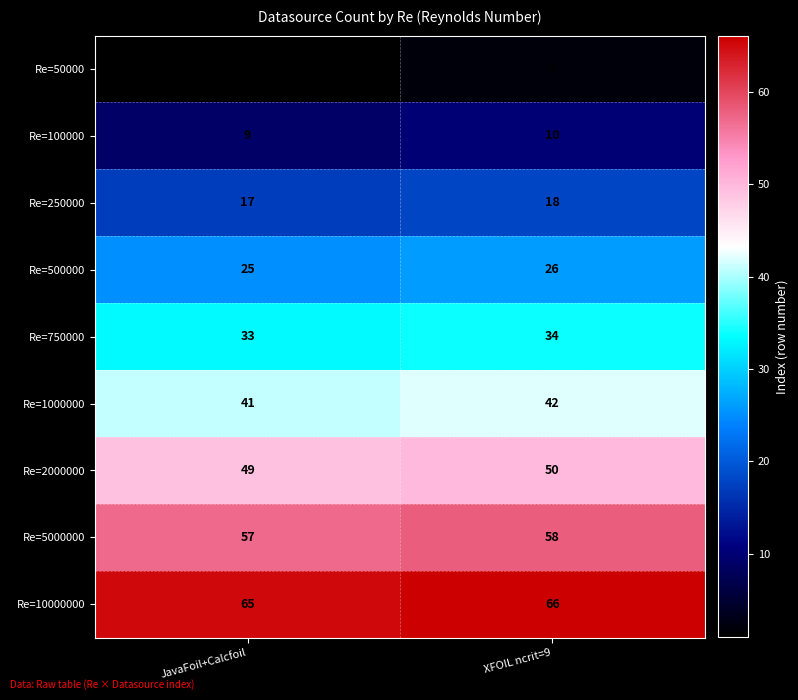

What is the spread (max minus min) of values at JavaFoil+Calcfoil?

64